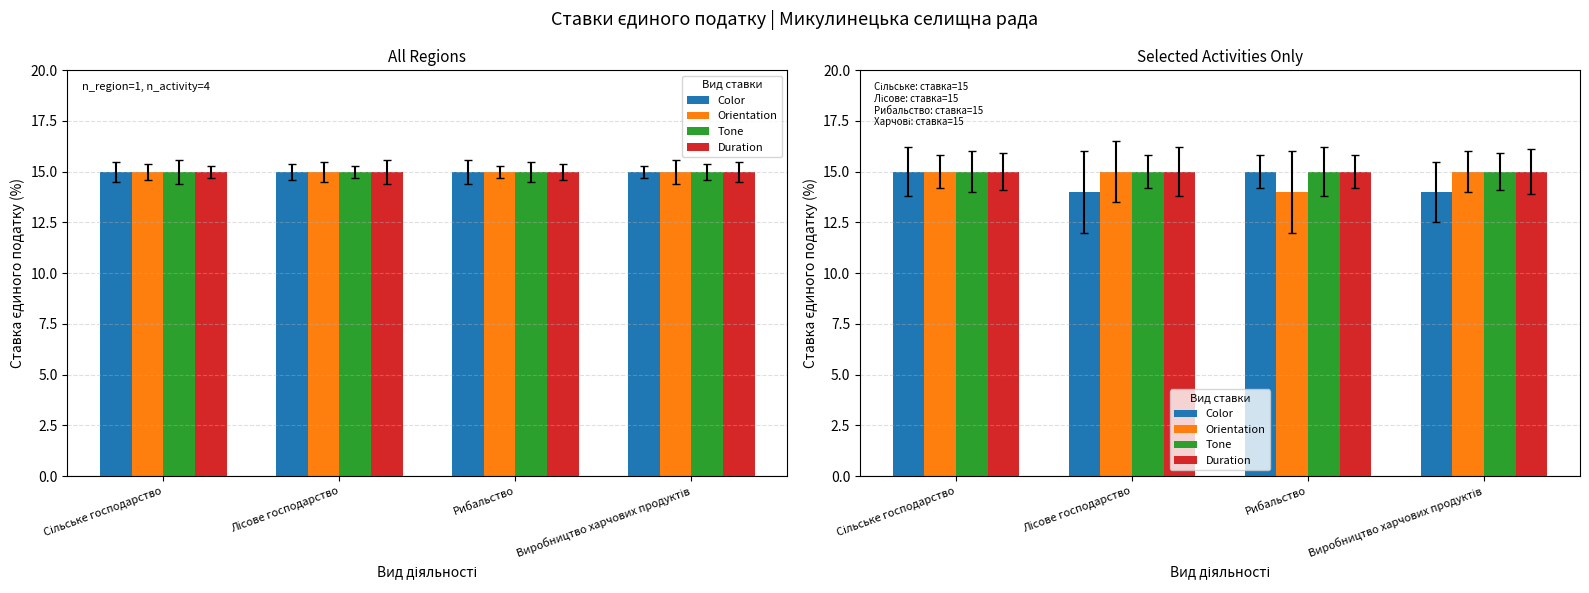

The Color series shows 10 at Сільське господарство. True or false?

False